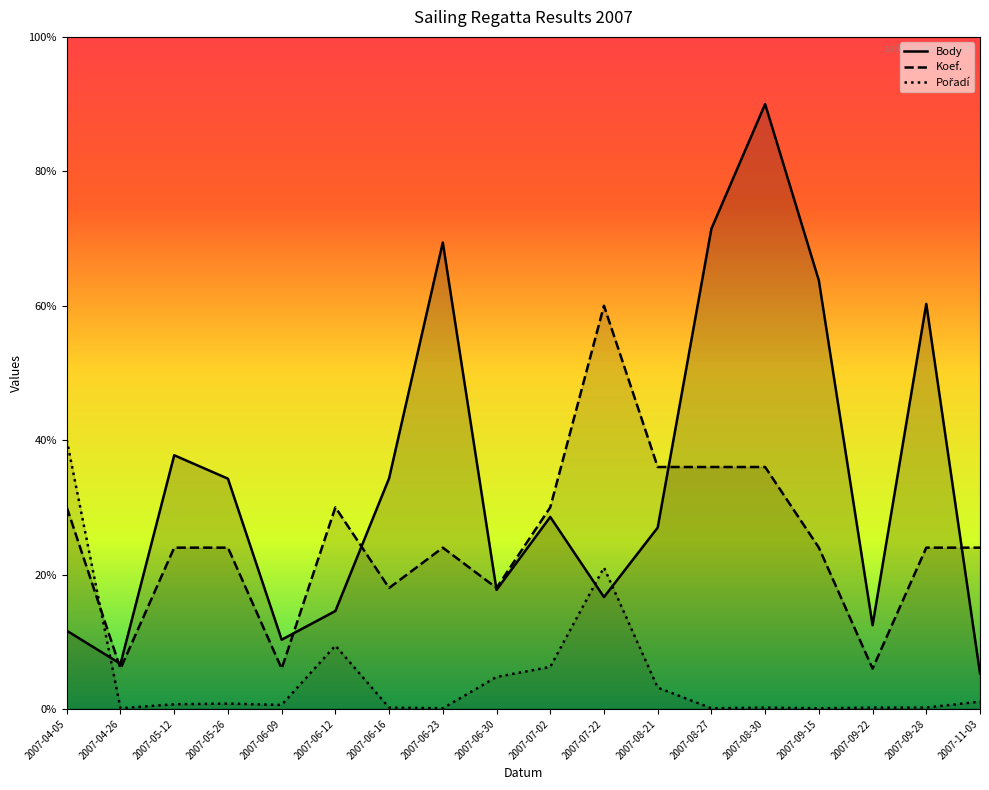

Reading left to right, list all the values displayed in this chart.

Body: 1164.0	671.3	3774.7	3426.2	1030.3	1457.2	3431.9	6940.3	1771.4	2857.1	1664.4	2698.6	7145.6	9000.0	6375.9	1246.2	6027.4	530.0
Koef.: 3000.0	600.0	2400.0	2400.0	600.0	3000.0	1800.0	2400.0	1800.0	3000.0	6000.0	3600.0	3600.0	3600.0	2400.0	600.0	2400.0	2400.0
Pořadí: 4000.0	9.9	69.5	79.4	59.6	942.9	19.9	9.9	476.4	625.3	2104.2	317.6	9.9	19.9	9.9	19.9	19.9	109.2